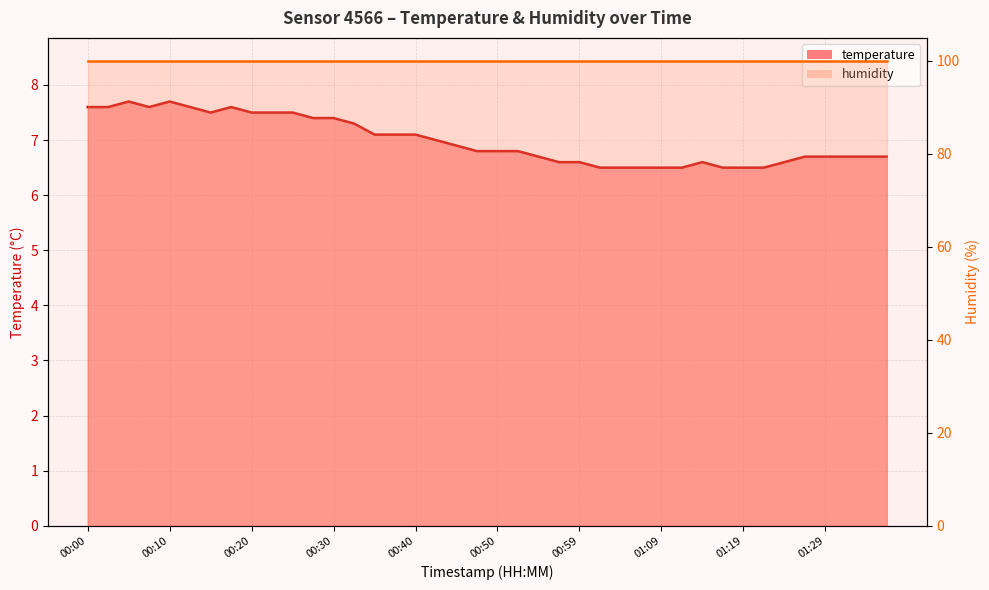

True or false: the data shows 6.5 at 01:12.

True